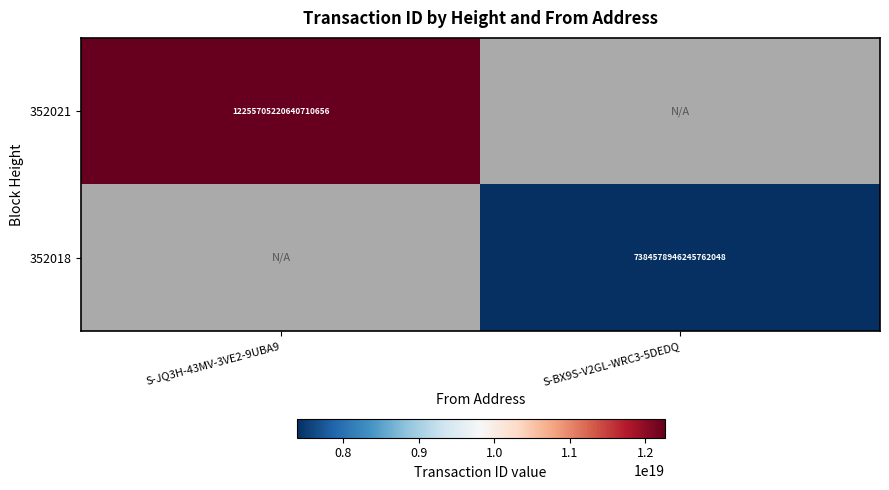

Is it true that 352018 equals 10567648327816966144 at S-BX9S-V2GL-WRC3-5DEDQ?

False